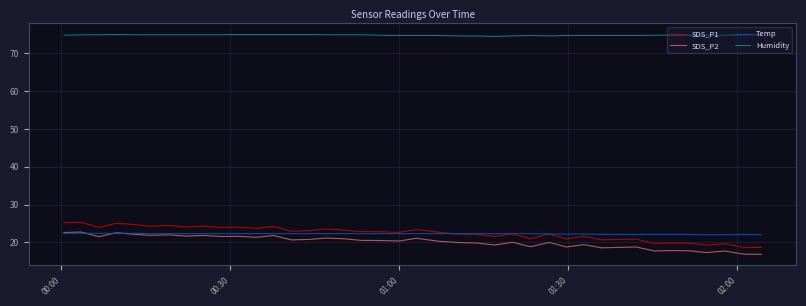

What is the maximum value for Temp?

22.4